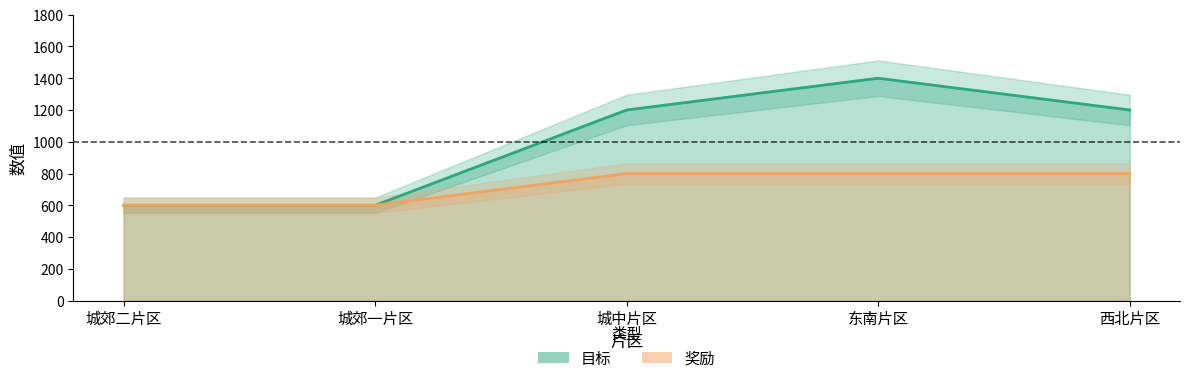

The 目标 series shows 252 at 西北片区. True or false?

False